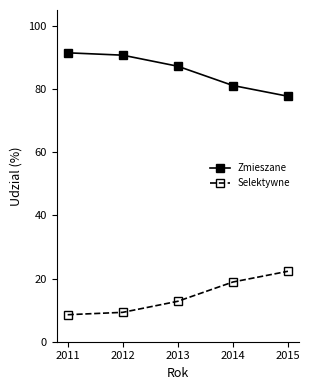

What is the sum of the Zmieszane values at 2011 and 2013?

178.7